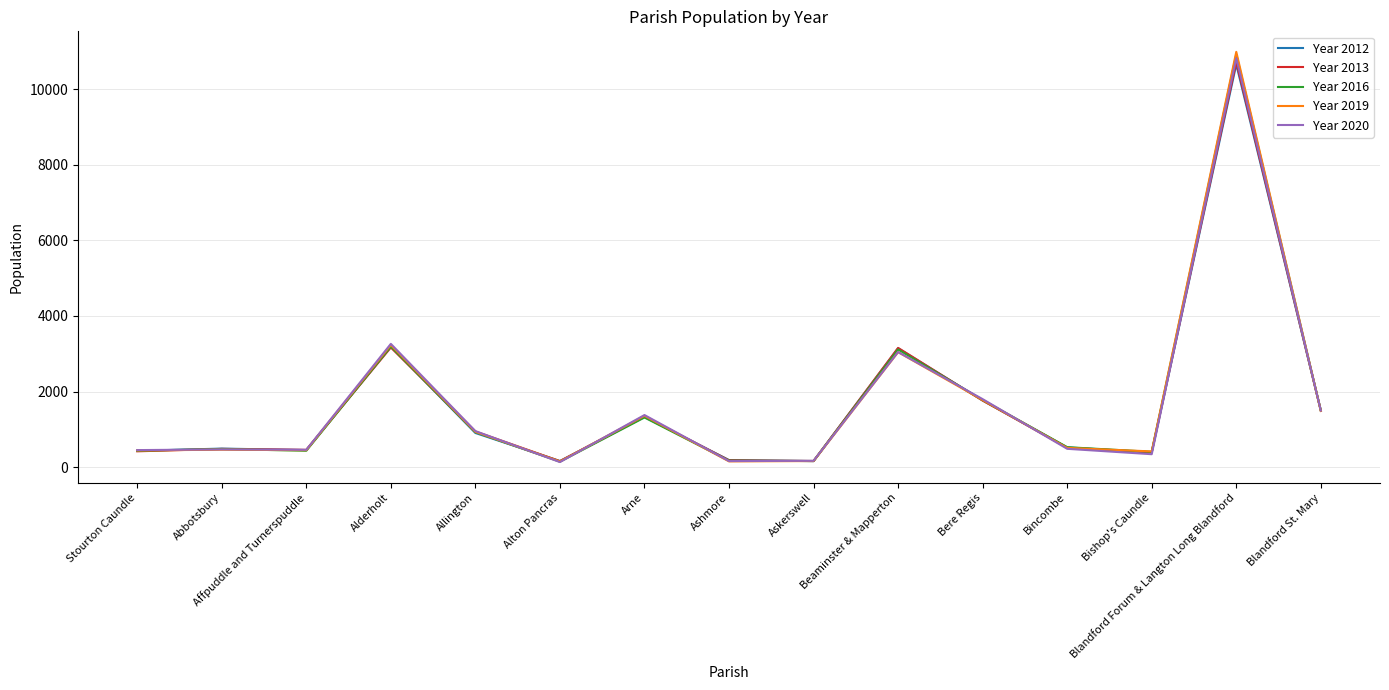

How many values in the Year 2012 series are below 522?

7